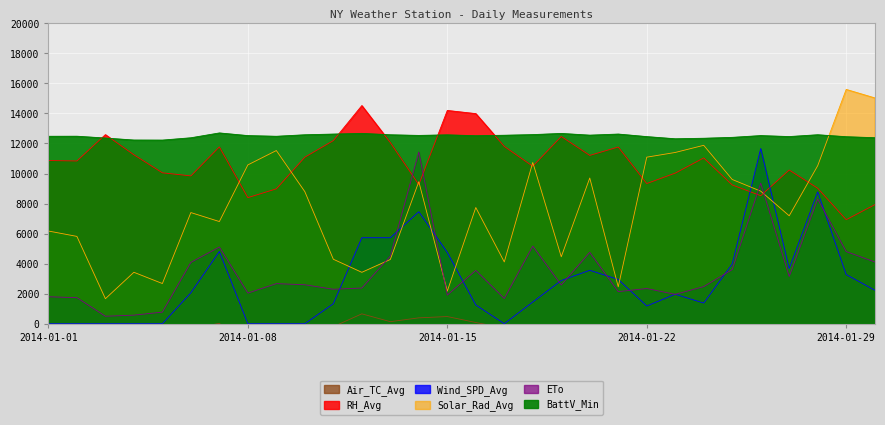

Rank the categories by Wind_SPD_Avg value from highest to lowest.

2014-01-26, 2014-01-28, 2014-01-14, 2014-01-12, 2014-01-13, 2014-01-07, 2014-01-15, 2014-01-25, 2014-01-27, 2014-01-20, 2014-01-29, 2014-01-21, 2014-01-19, 2014-01-30, 2014-01-06, 2014-01-23, 2014-01-18, 2014-01-24, 2014-01-11, 2014-01-16, 2014-01-22, 2014-01-01, 2014-01-02, 2014-01-03, 2014-01-04, 2014-01-05, 2014-01-08, 2014-01-09, 2014-01-10, 2014-01-17